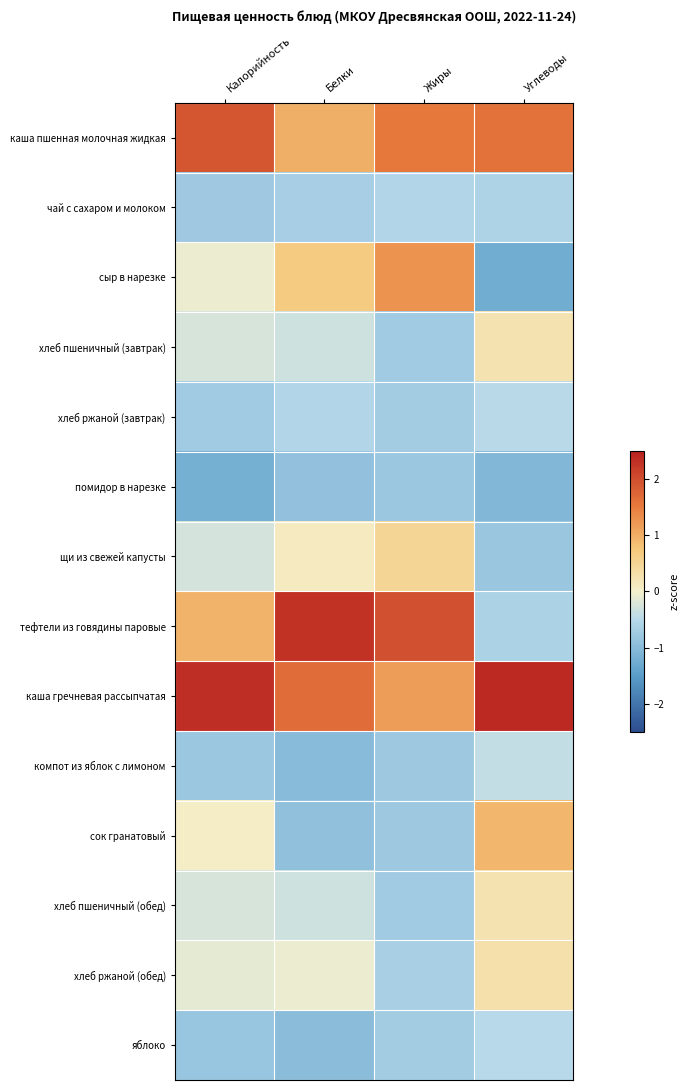

Which series has the largest range (max minus min)?

тефтели из говядины паровые